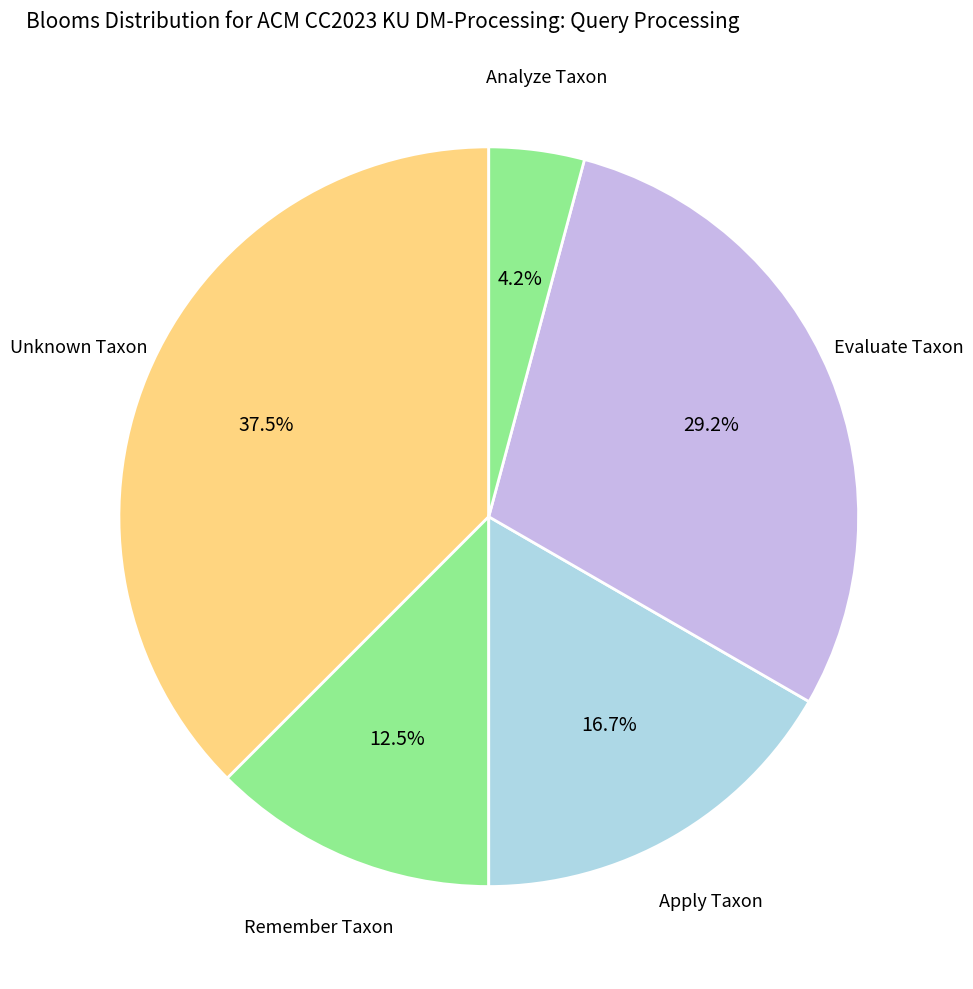

Rank the categories by value from lowest to highest.

Analyze Taxon, Remember Taxon, Apply Taxon, Evaluate Taxon, Unknown Taxon